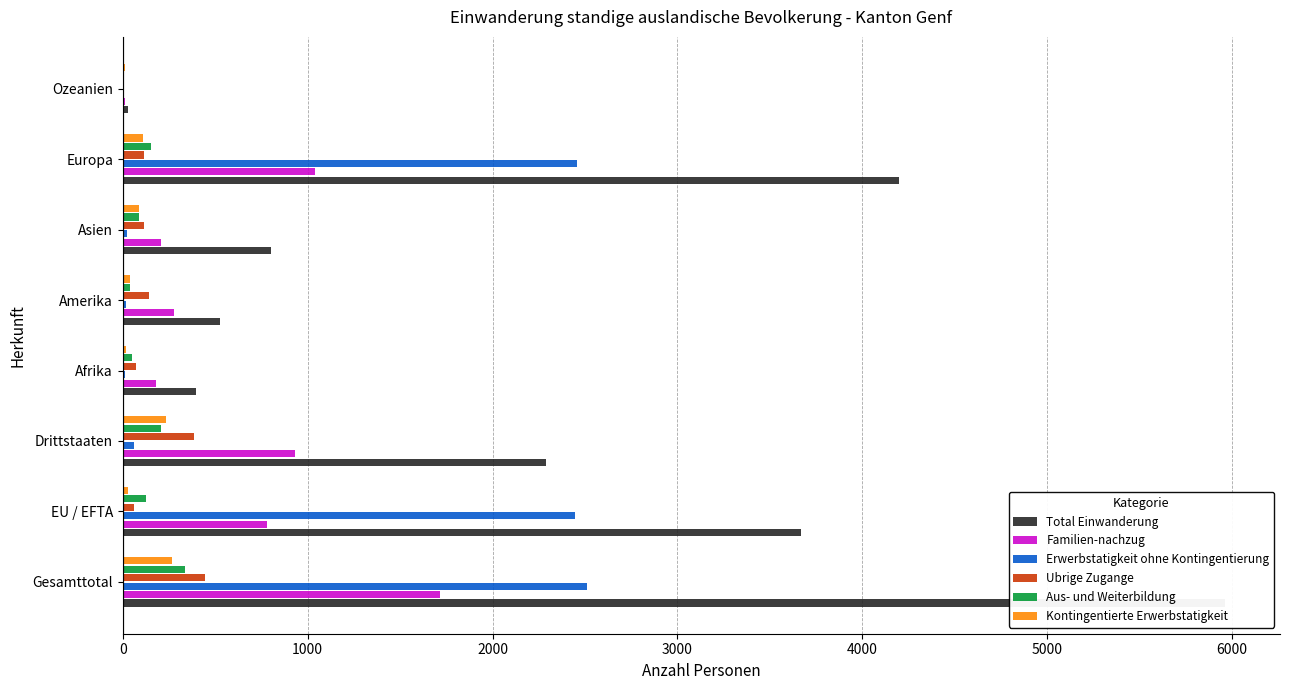

What is the average value of the Erwerbstatigkeit ohne Kontingentierung series?

942